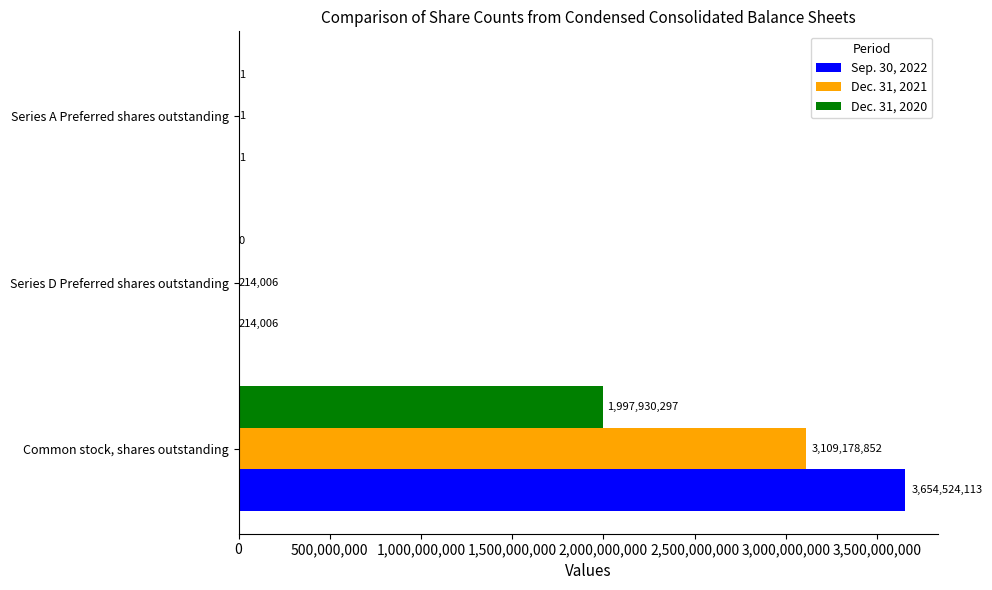

What is the total value across all series at Series D Preferred shares outstanding?

428012